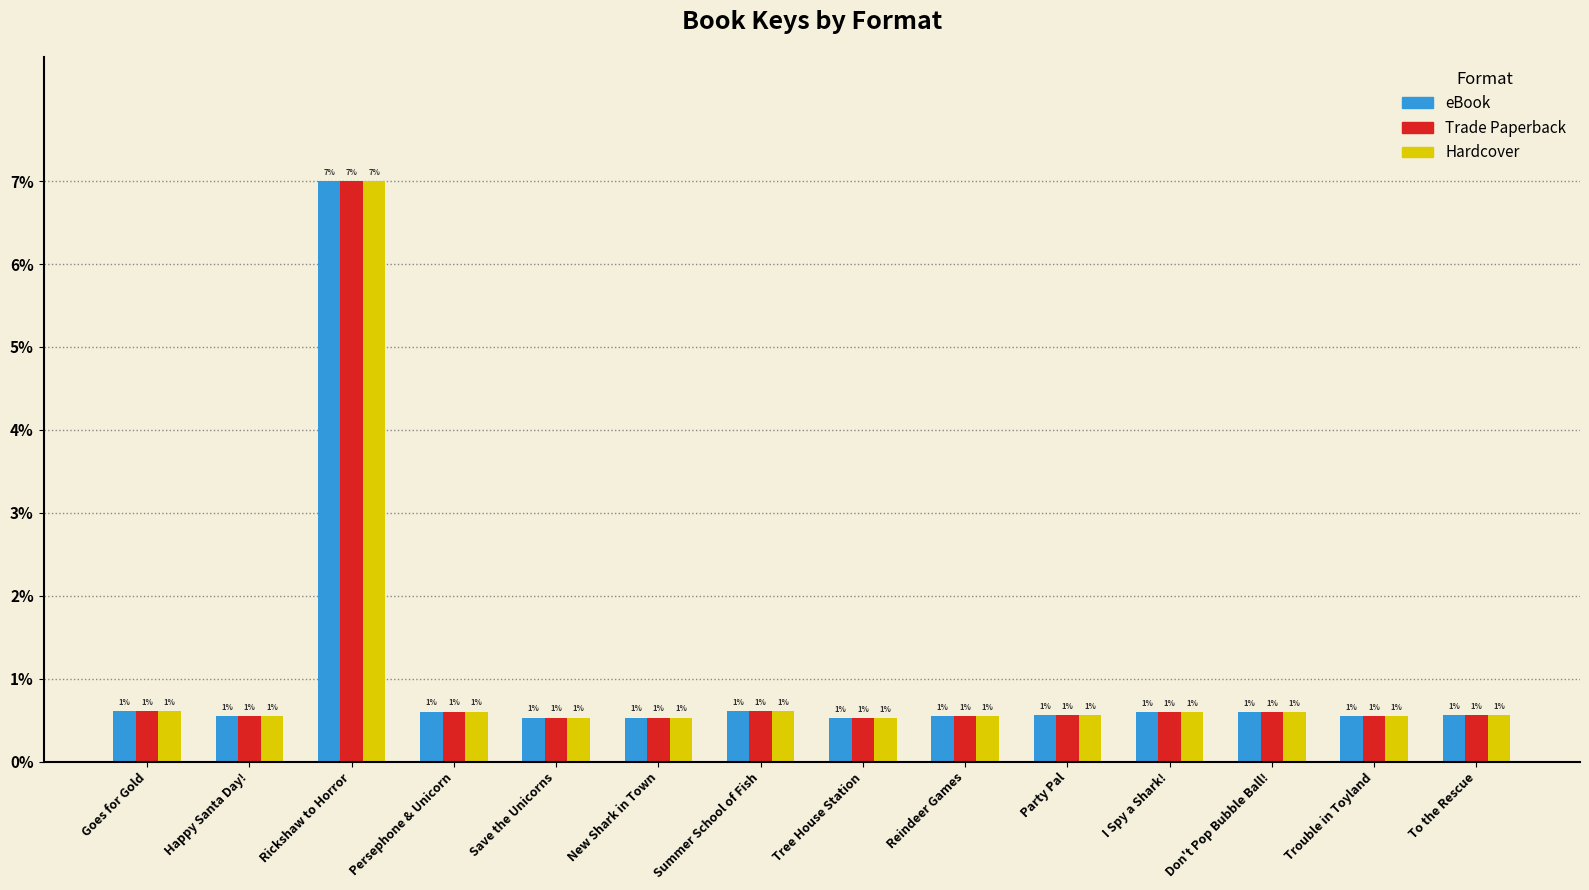

The value of eBook at Goes for Gold is 0.6. True or false?

True